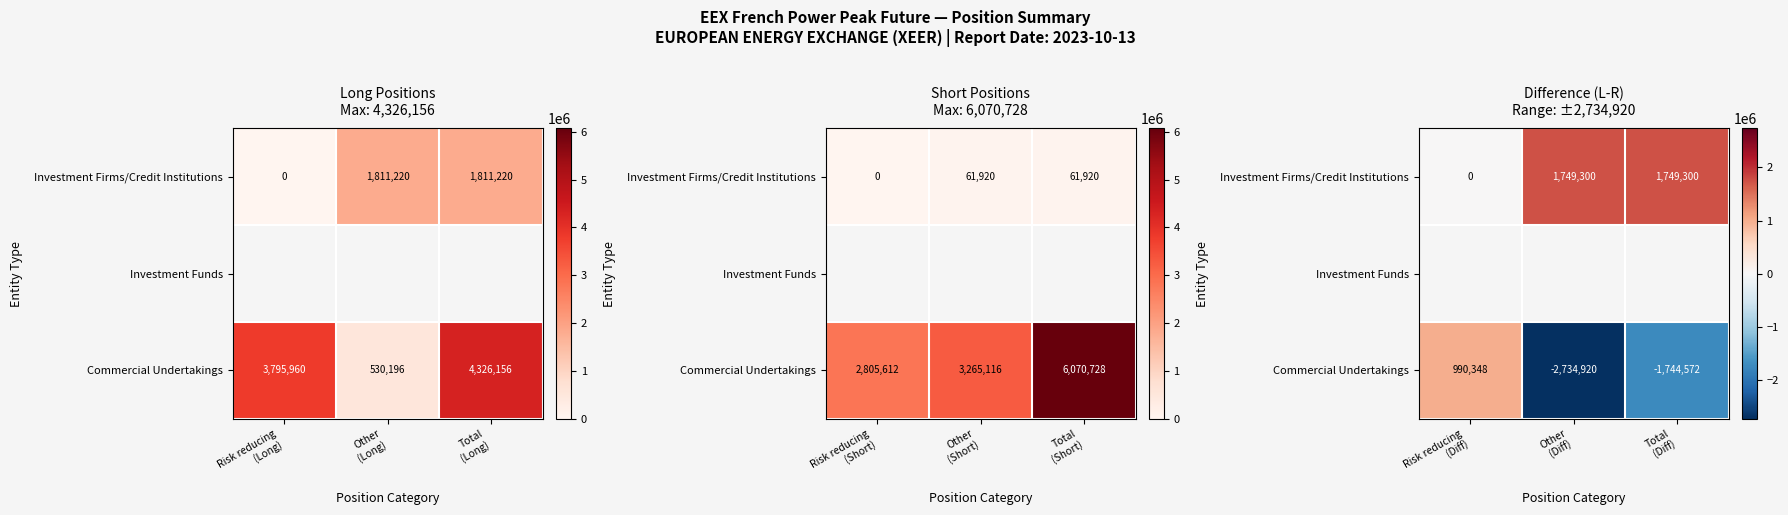

The value of Investment Firms/Credit Institutions at Risk reducing (Diff) is 776518.8. True or false?

False